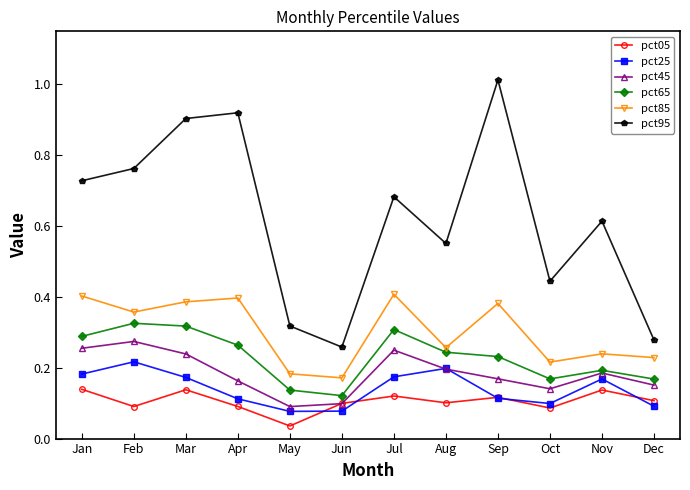

At which label does pct25 reach its peak?

Feb